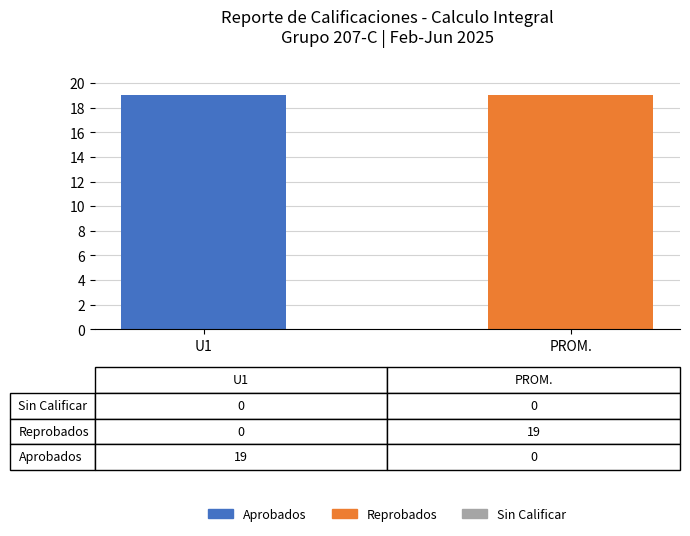

True or false: Aprobados has a value of -11 at PROM..

False